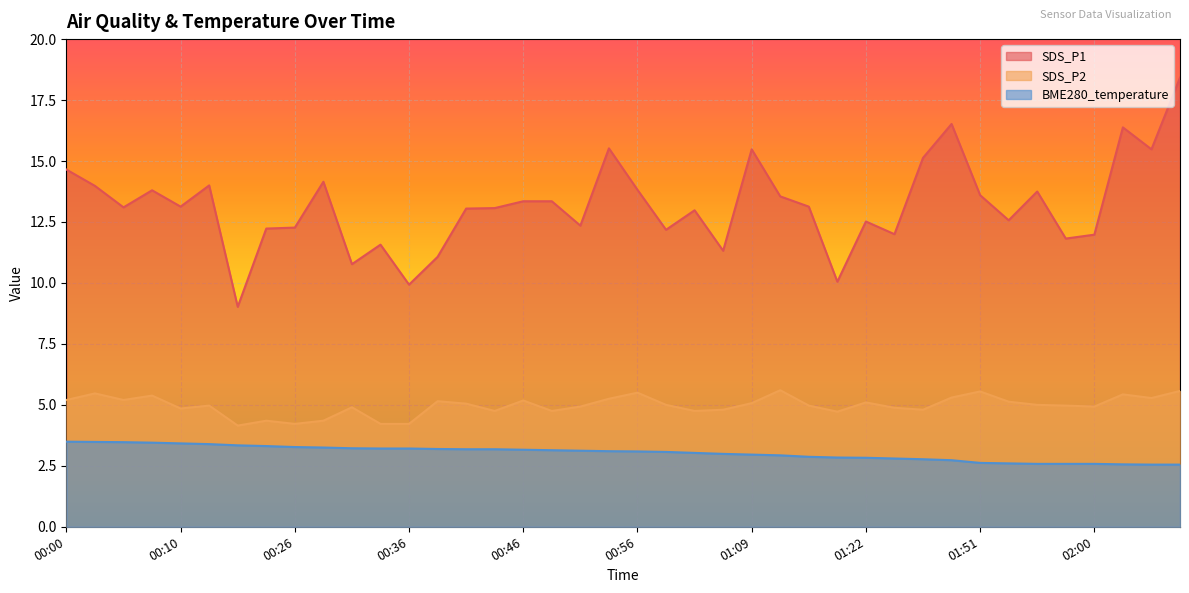

Rank the series by their average value, from lowest to highest.

BME280_temperature, SDS_P2, SDS_P1